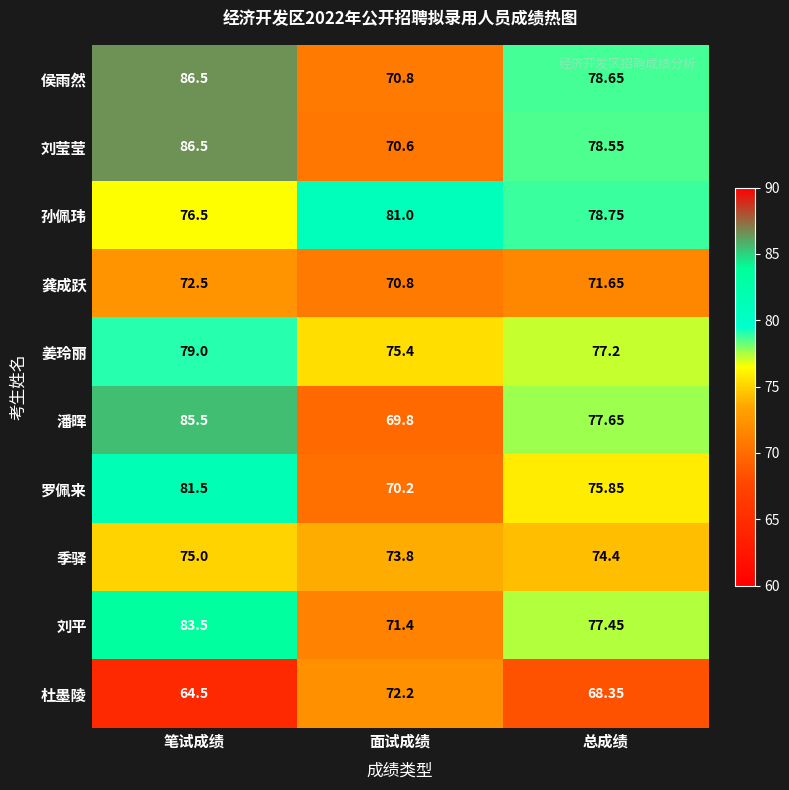

At which label does 侯雨然 reach its minimum?

面试成绩